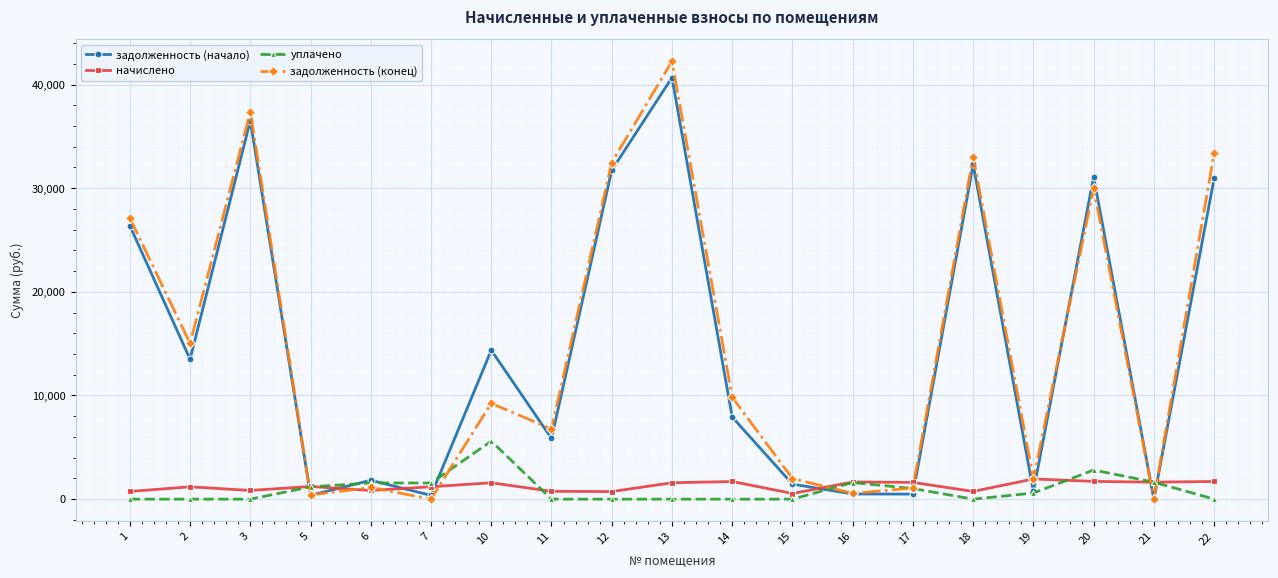

What is the difference between the задолженность (конец) values at 12 and 10?

23220.1